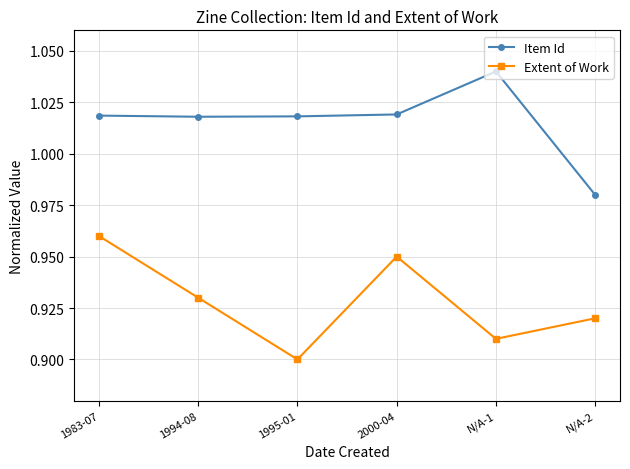

At how many categories does at least one series exceed 0?

6